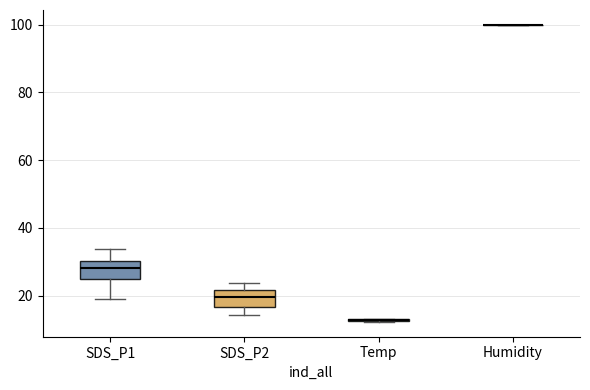

Reading left to right, transcribe this box plot: for each box, give where its median line is, the range the box spans, and where its two whiskers end, as read against the y-axis. The values are not printed on the chart, so give them approximately, as read against the axis.

SDS_P1: median 28, box 24 to 30, whiskers 20 to 34
SDS_P2: median 20, box 16 to 22, whiskers 14 to 24
Temp: box collapsed to a line at 12, whiskers 12 to 14
Humidity: box collapsed to a line at 100, whiskers 100 to 100